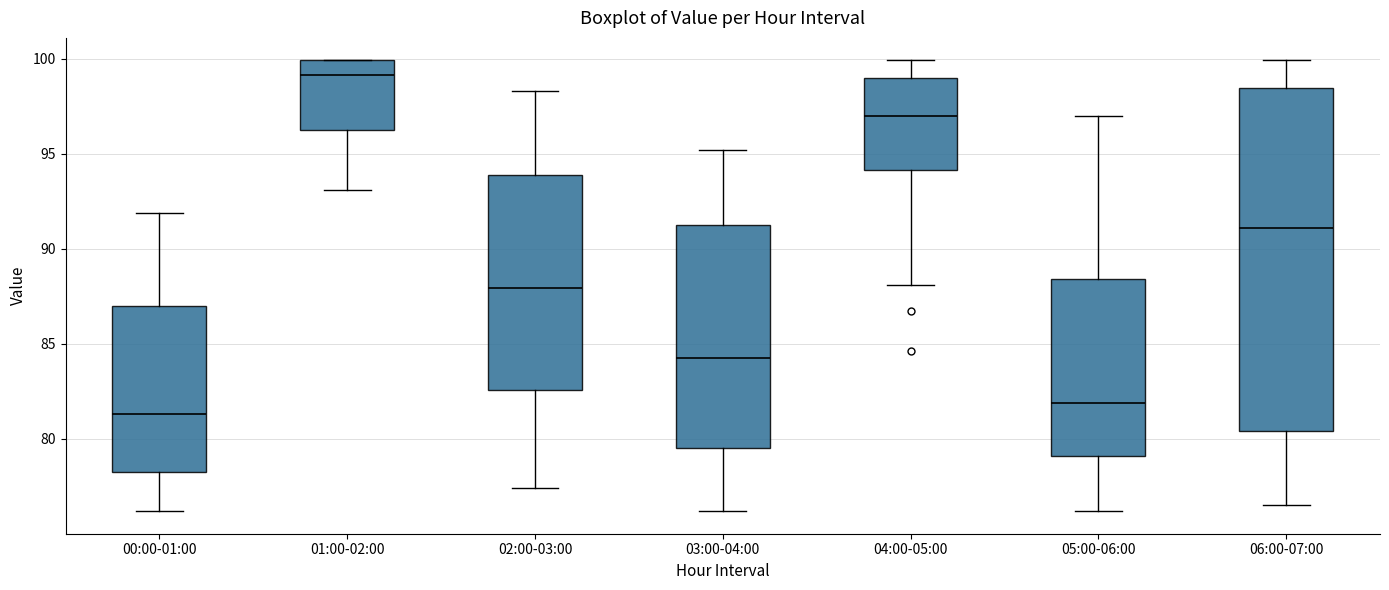

Reading left to right, transcribe this box plot: for each box, give where its median line is, the range the box spans, and where its two whiskers end, as read against the y-axis. The values are not printed on the chart, so give them approximately, as read against the axis.

00:00-01:00: median 81.5, box 78.5 to 87.0, whiskers 76.0 to 92.0
01:00-02:00: median 99.0, box 96.5 to 100.0, whiskers 93.0 to 100.0
02:00-03:00: median 88.0, box 82.5 to 94.0, whiskers 77.5 to 98.5
03:00-04:00: median 84.5, box 79.5 to 91.0, whiskers 76.0 to 95.0
04:00-05:00: median 97.0, box 94.0 to 99.0, whiskers 88.0 to 100.0
05:00-06:00: median 82.0, box 79.0 to 88.5, whiskers 76.0 to 97.0
06:00-07:00: median 91.0, box 80.5 to 98.5, whiskers 76.5 to 100.0